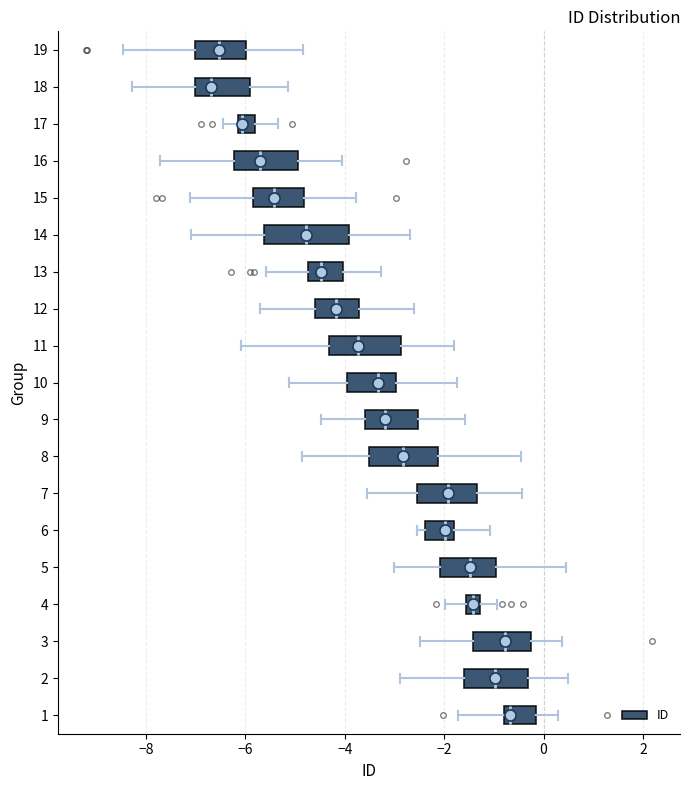

Where does the median line of the box at y = 6 sit on the x-axis? The values are not printed on the chart, so give them approximately, as read against the axis.

-2.0